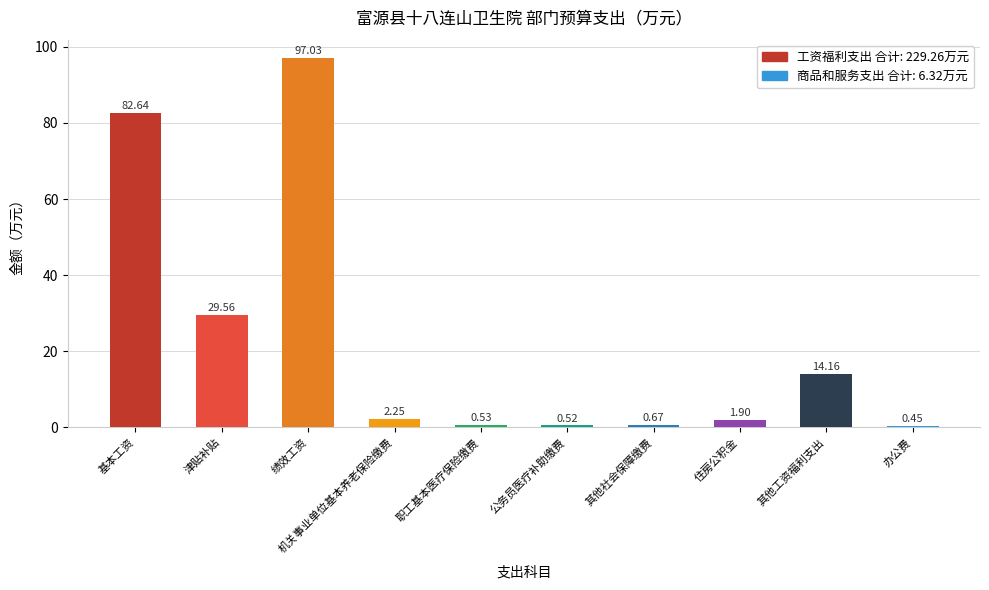

At which category does the chart reach its peak across all series?

绩效工资